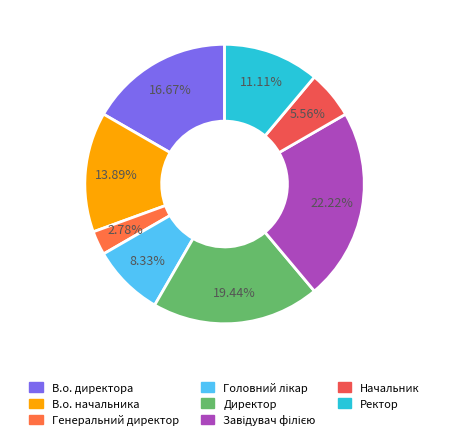

Is there any slice that represents more than half of the pie?

No